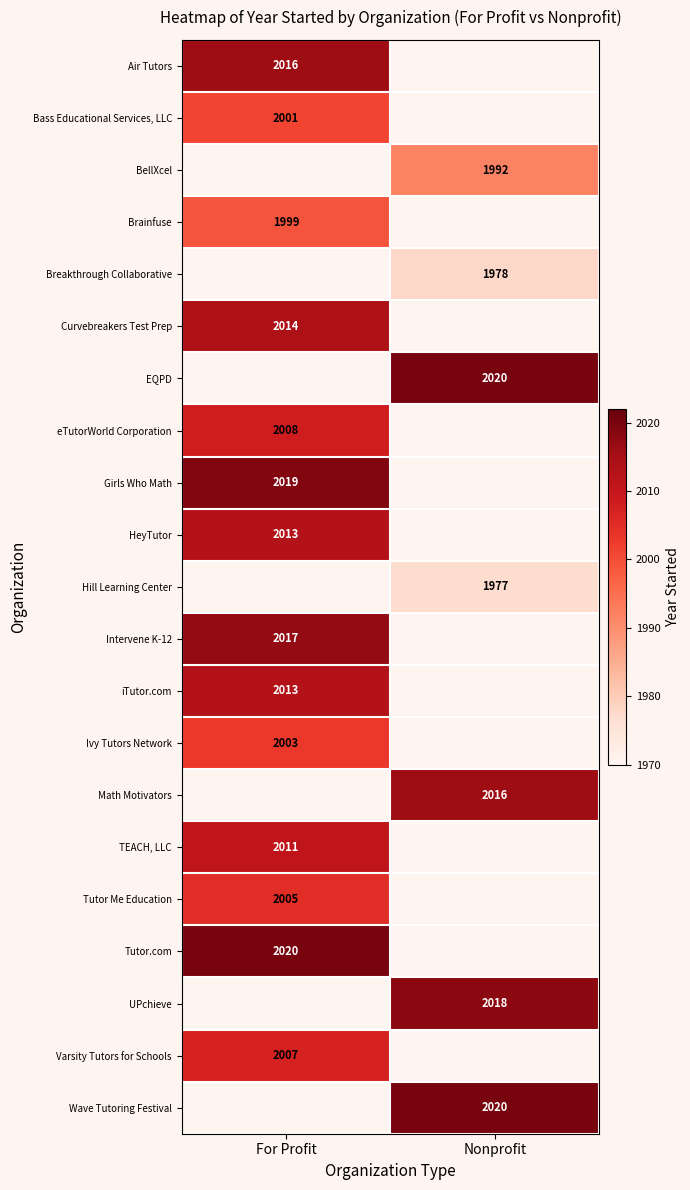

Which has a higher value, For Profit or Nonprofit?

Nonprofit